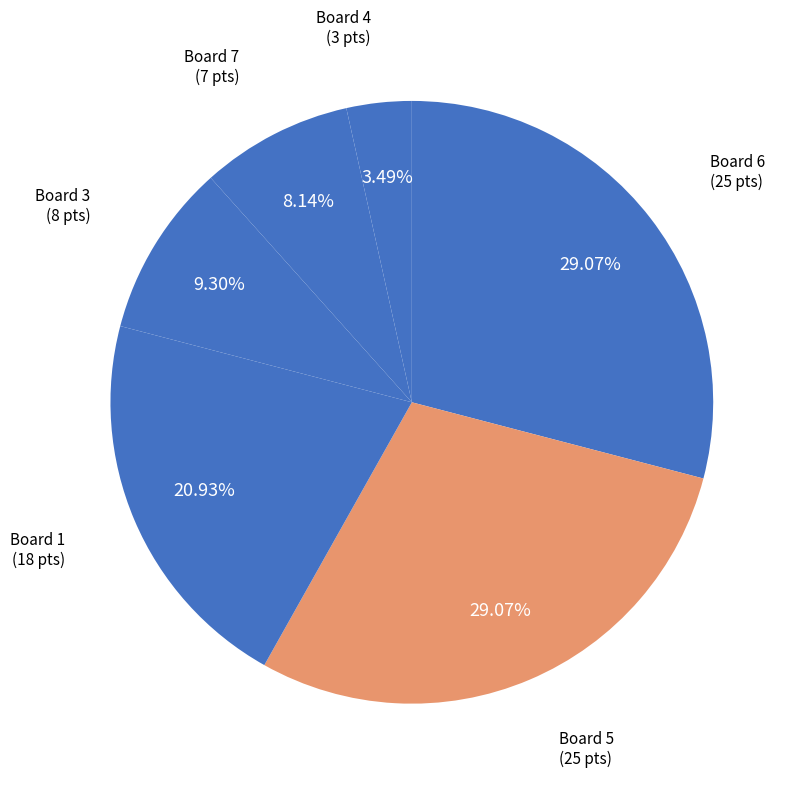

To the nearest percent, what percentage of the pie is Board 1?

21%